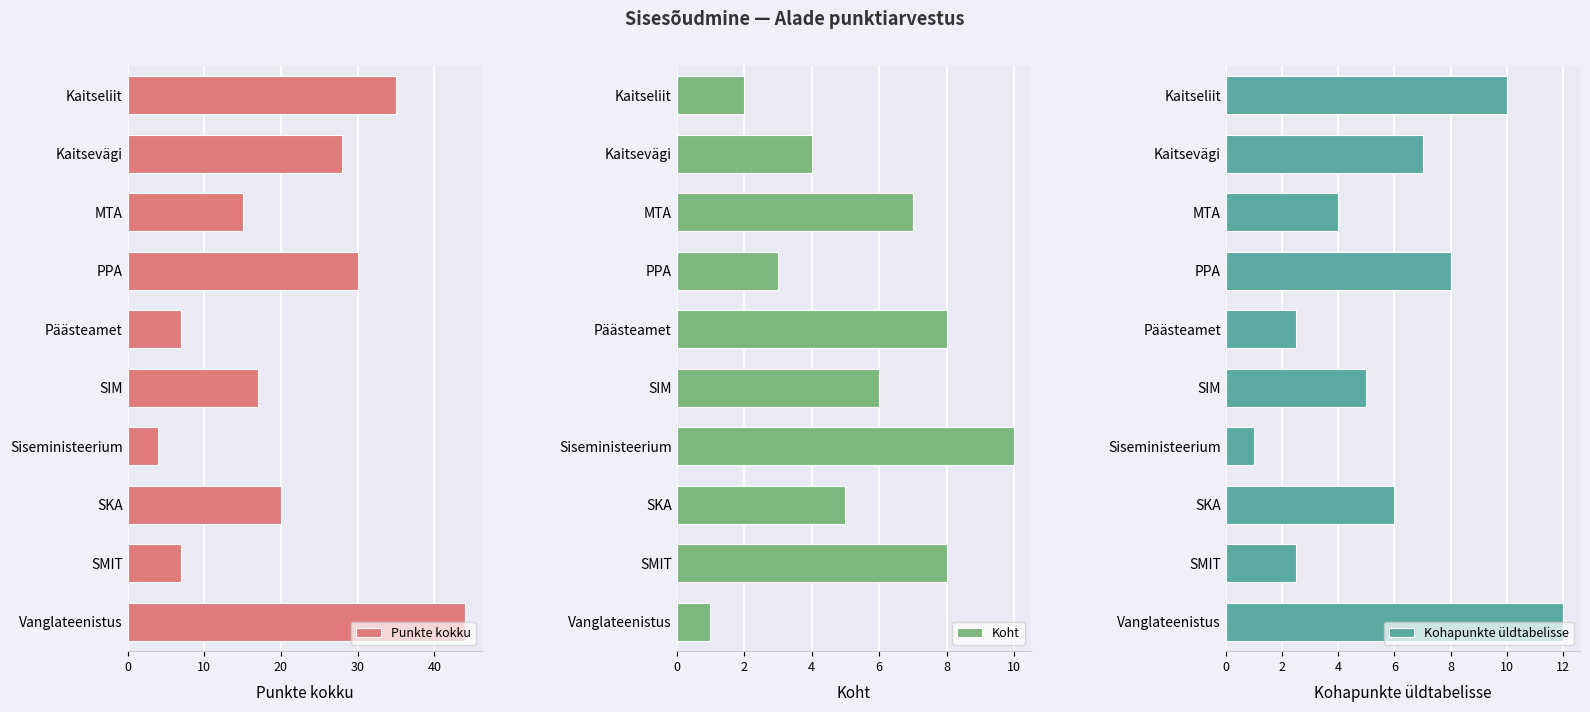

How many bars are there in each group?

3